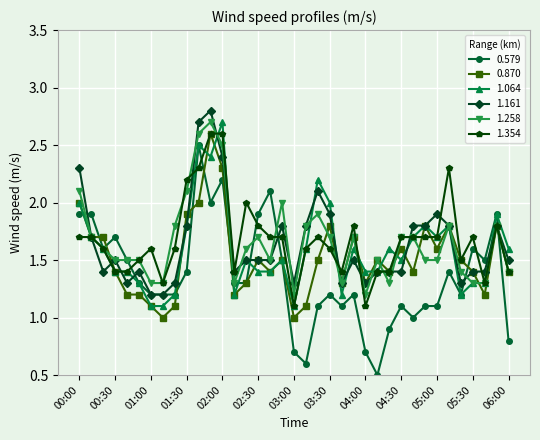

True or false: 0.870 has more than 2 interior local peaks.

True